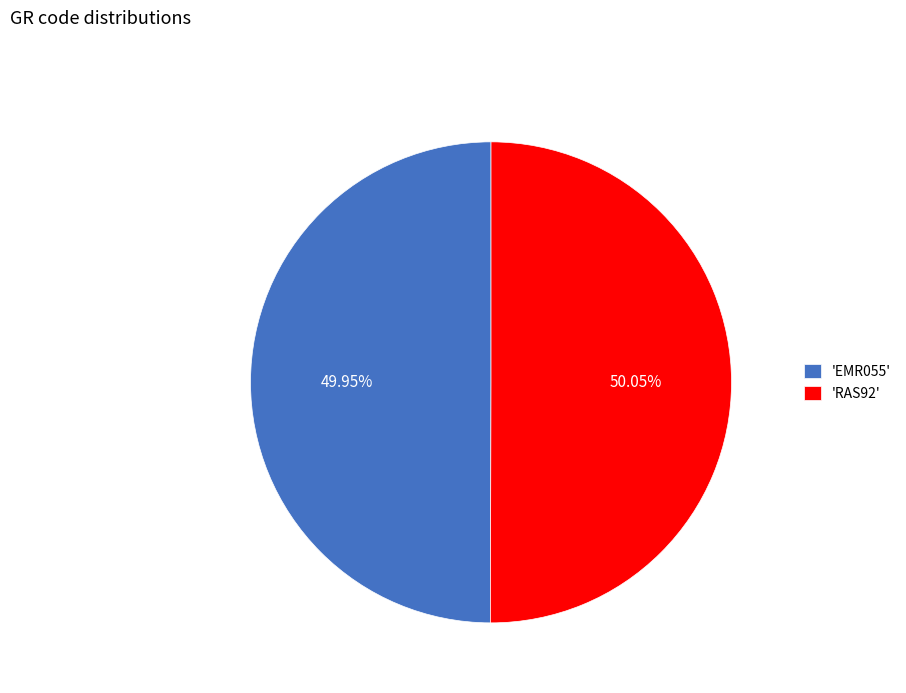

Does any single category account for the majority?

Yes